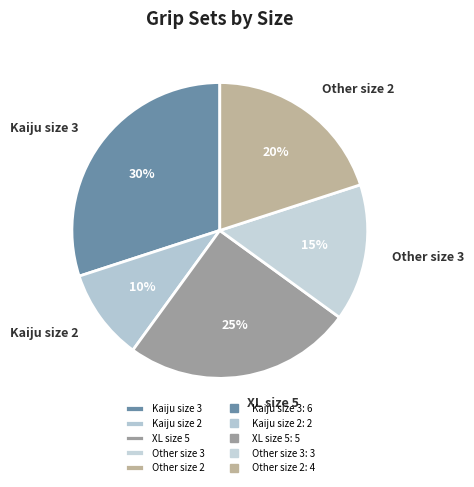

Rank the categories by value from lowest to highest.

Kaiju size 2, Other size 3, Other size 2, XL size 5, Kaiju size 3